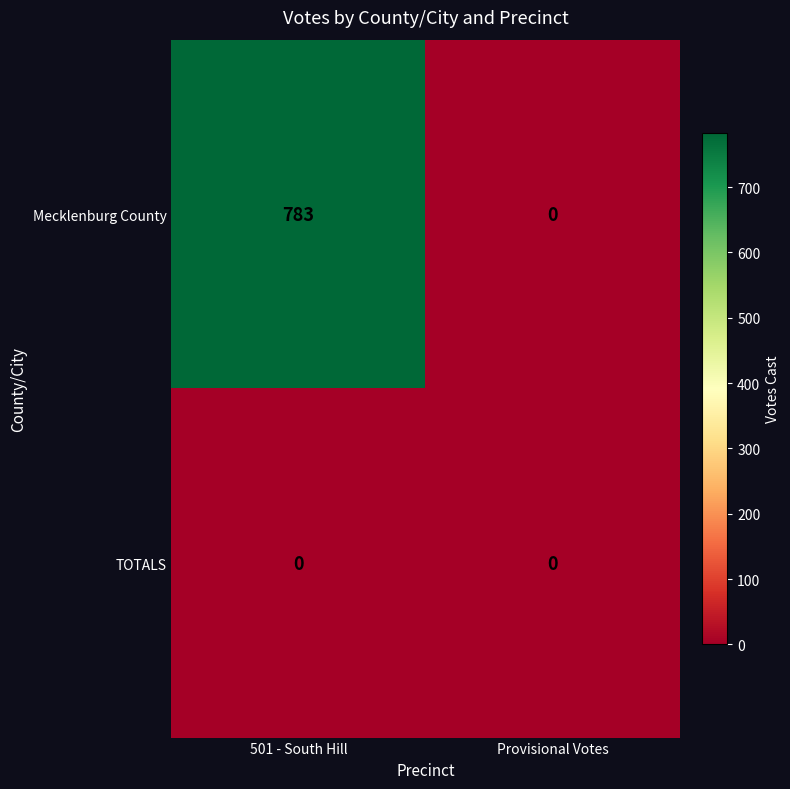

Reading left to right, transcribe all the data shown in this chart.

Mecklenburg County: 783	0
TOTALS: 0	0